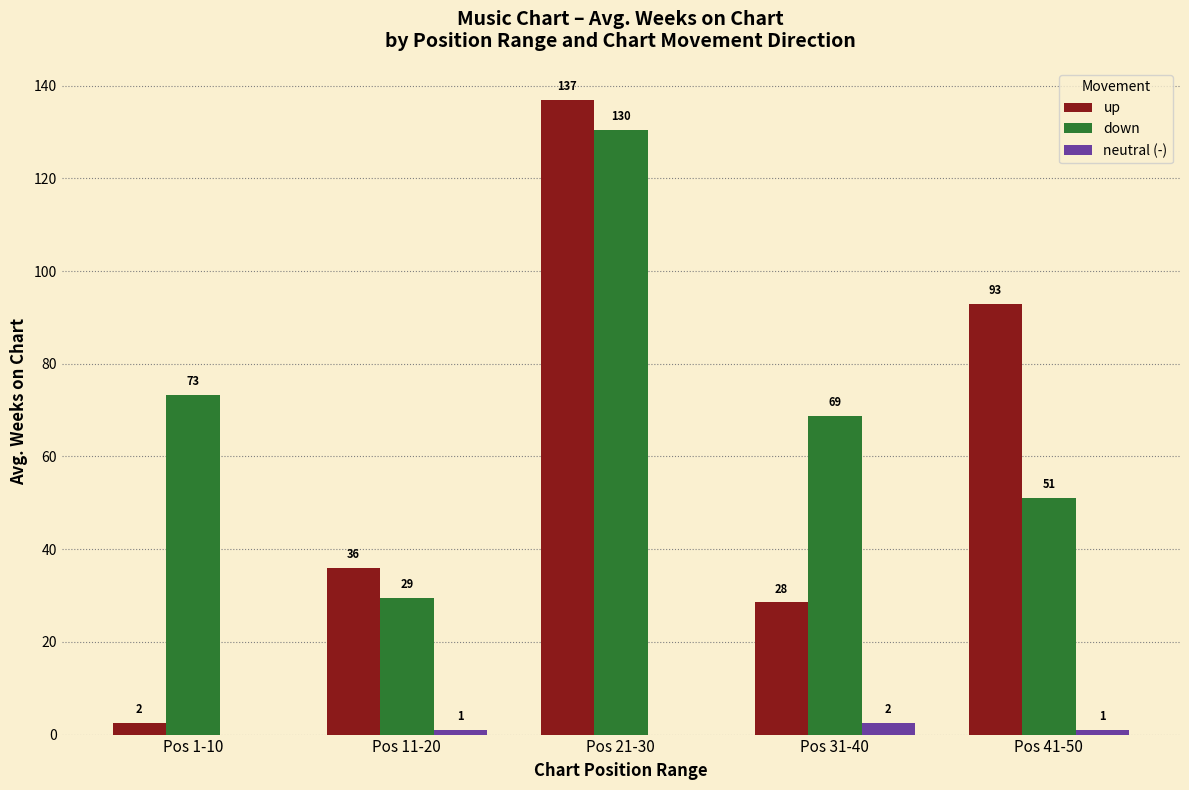

The value of down at Pos 1-10 is 73.2. True or false?

True